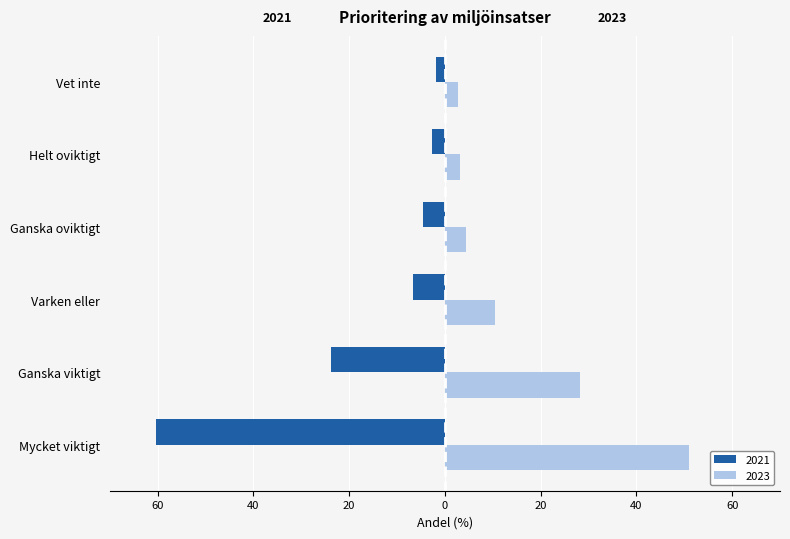

Is the value of 2021 at Helt oviktigt greater than the value of 2023 at Ganska oviktigt?

No